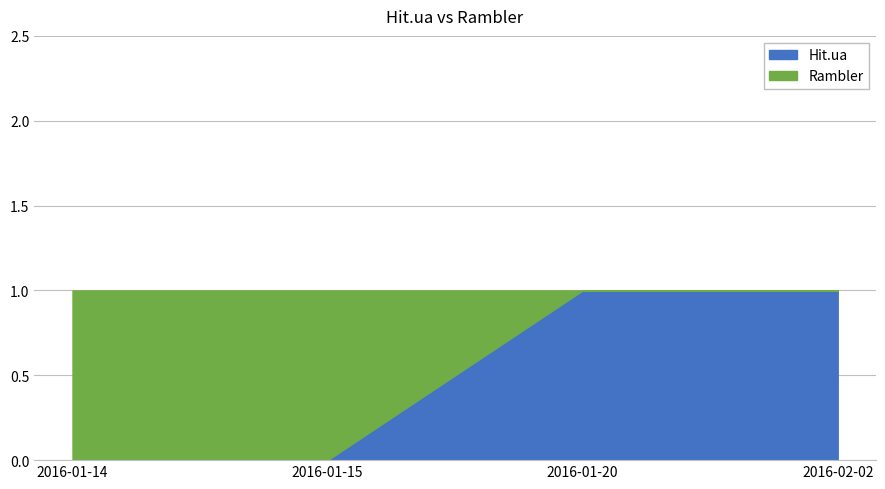

List the labels in order of value, largest first.

2016-01-20, 2016-02-02, 2016-01-14, 2016-01-15